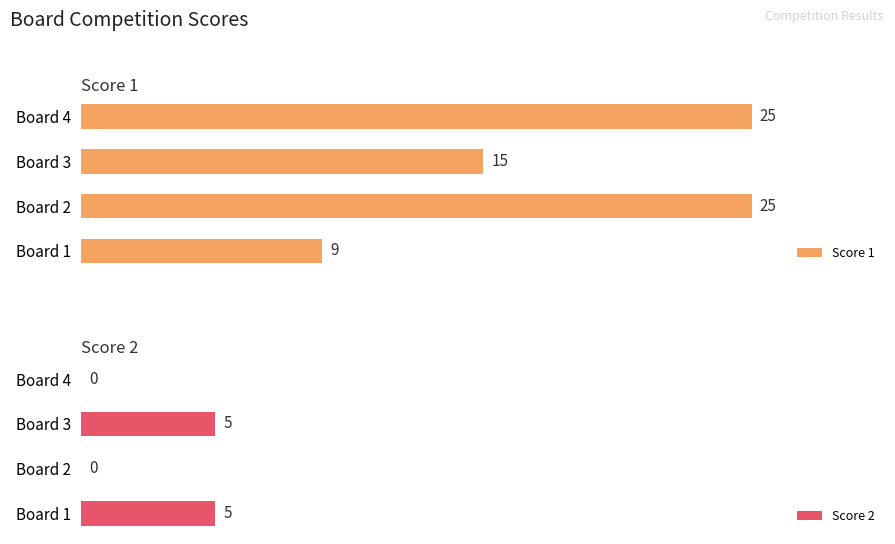

Which category has the lowest value in the Score 1 series?

Board 1